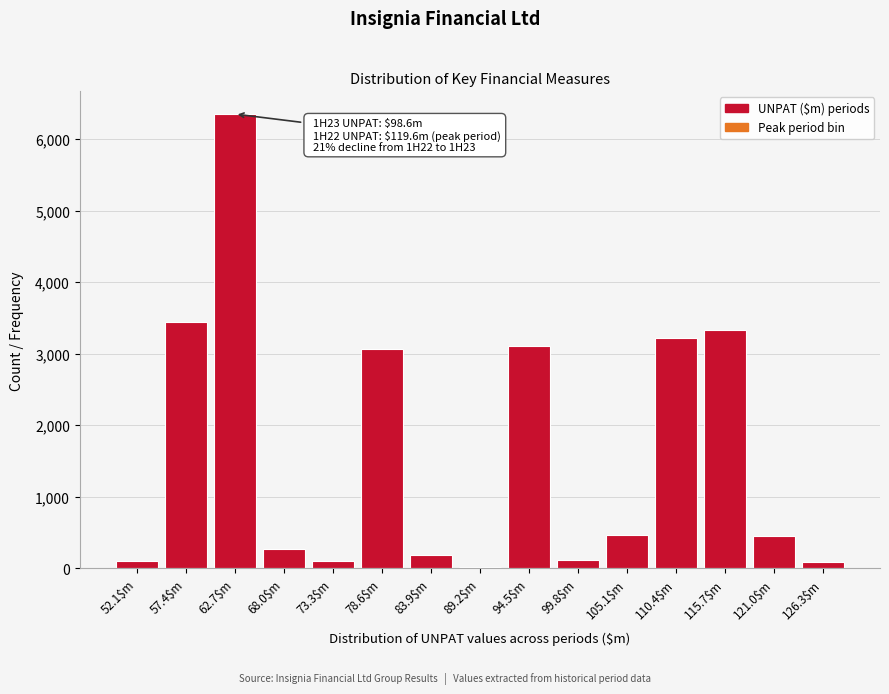

Which category has the highest value across all series?

62.7$m